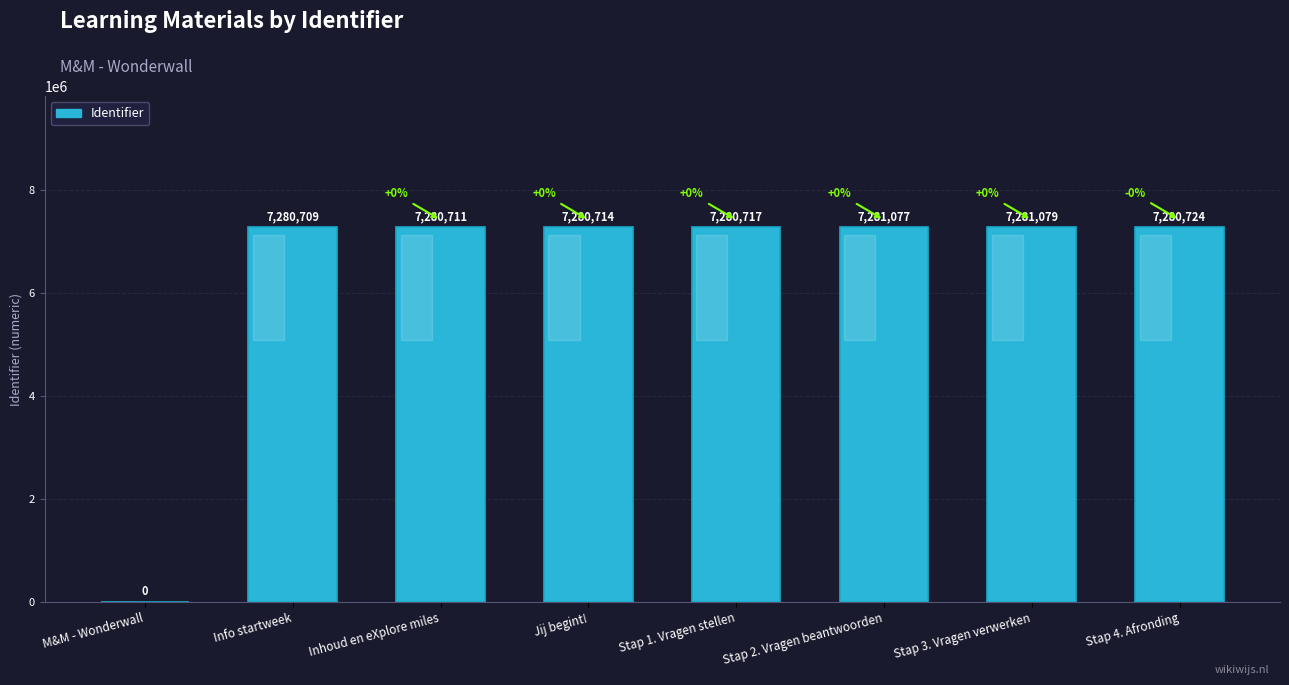

Are the bars grouped side by side (vs. stacked)?

No